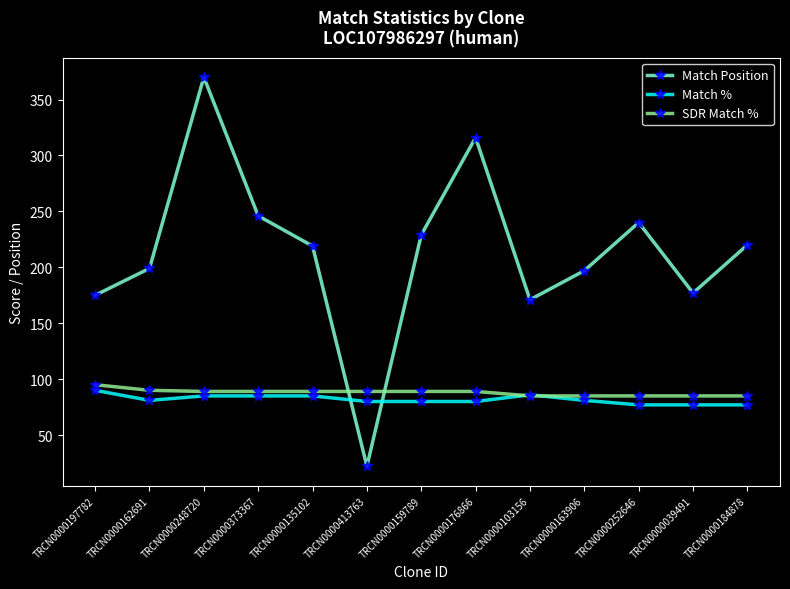

In Match Position, how many points are higher than both neighbors (excluding endpoints)?

3